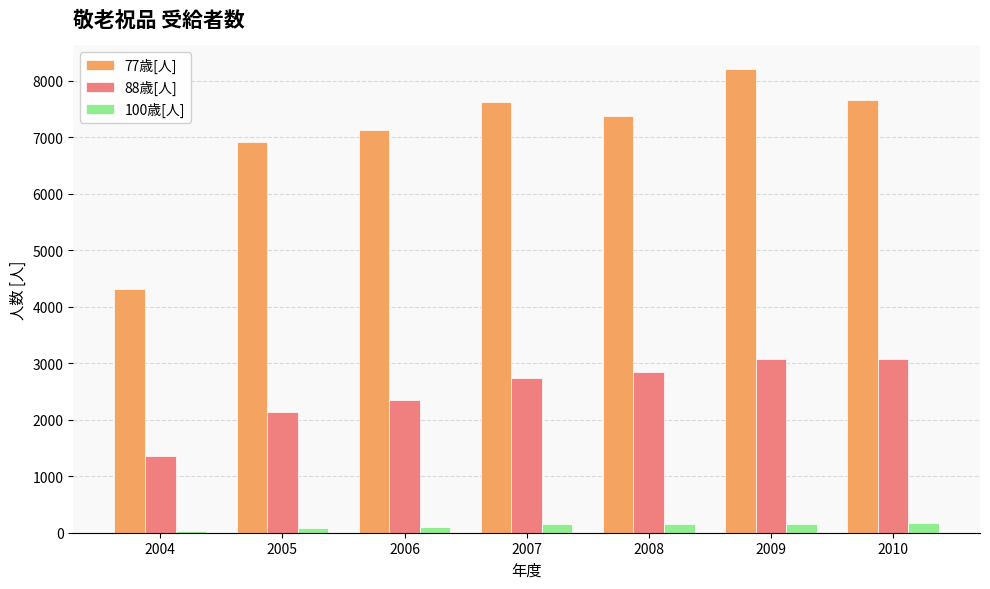

What is the total value across all series at 2009?

11446